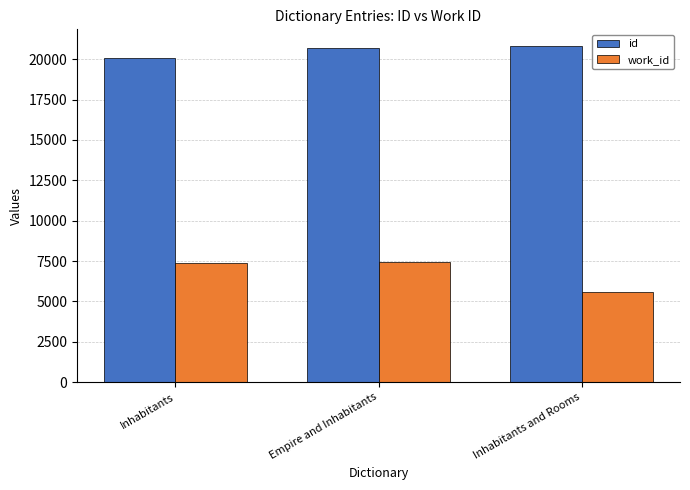

Which series changed the most between Inhabitants and Inhabitants and Rooms?

work_id